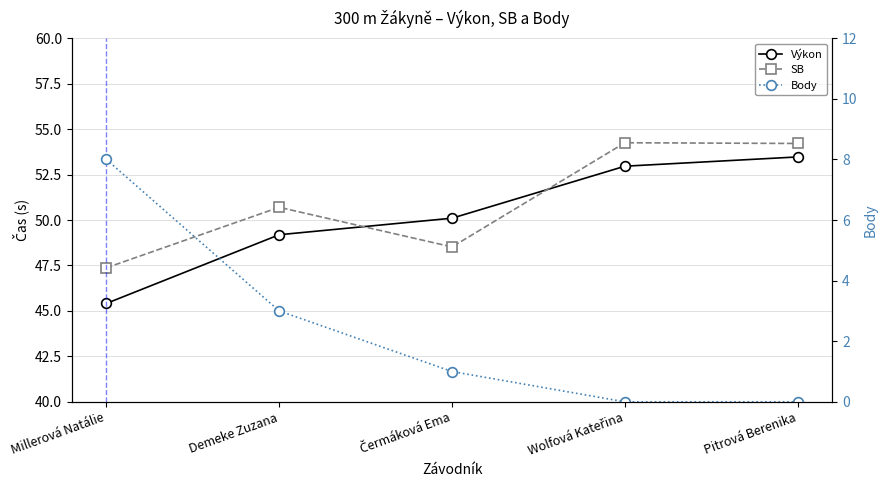

Reading left to right, transcribe all the data shown in this chart.

Výkon: Millerová Natálie=45.4	Demeke Zuzana=49.2	Čermáková Ema=50.1	Wolfová Kateřina=53.0	Pitrová Berenika=53.5
SB: Millerová Natálie=47.4	Demeke Zuzana=50.7	Čermáková Ema=48.5	Wolfová Kateřina=54.2	Pitrová Berenika=54.2
Body: Millerová Natálie=8.0	Demeke Zuzana=3.0	Čermáková Ema=1.0	Wolfová Kateřina=0.0	Pitrová Berenika=0.0